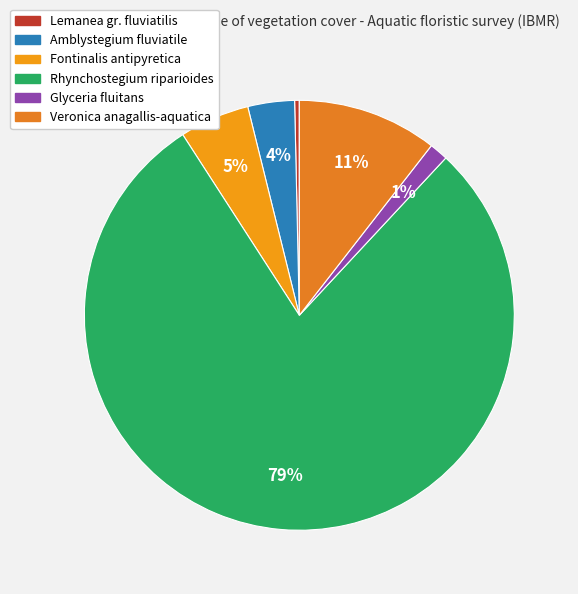

How many slices are in this pie chart?

6